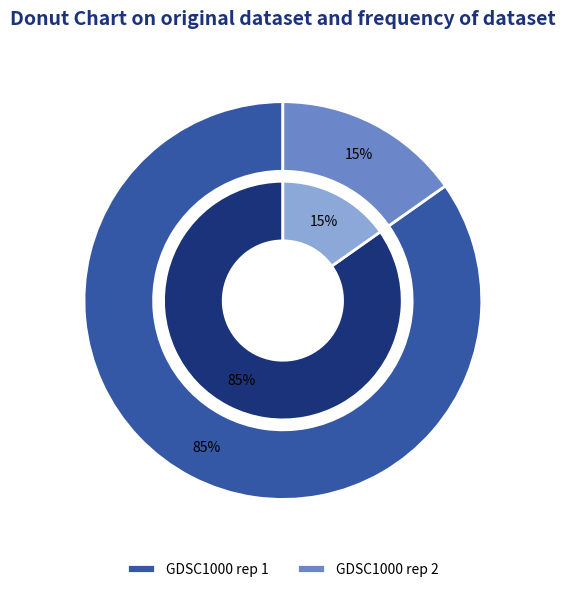

Is it true that GDSC1000 rep 1 is 85% of the pie?

True